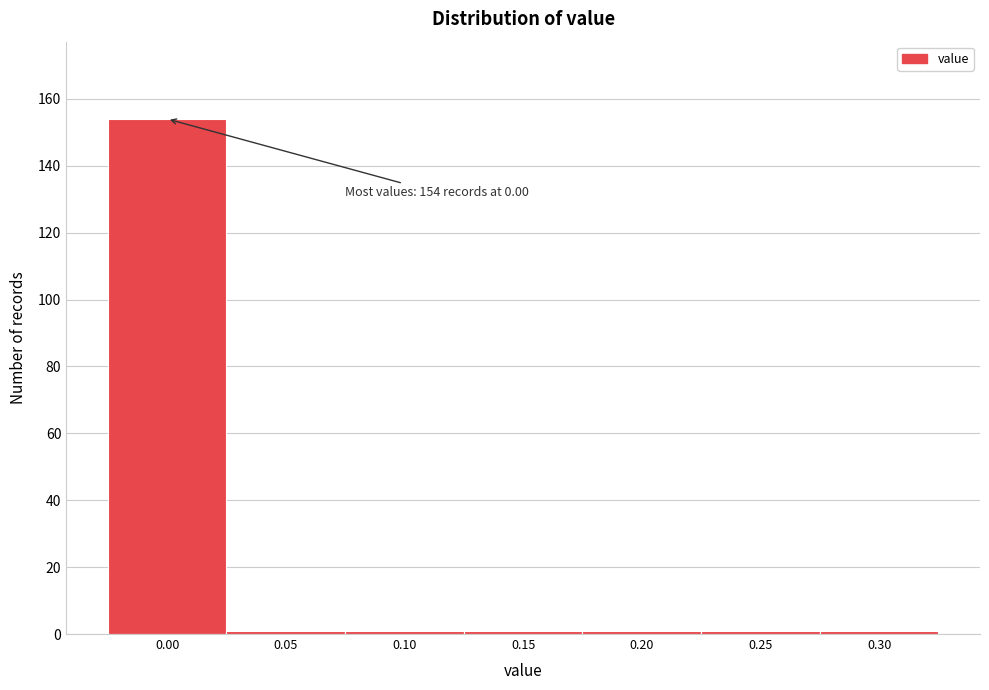

Reading left to right, what are all the values shown in this chart?

154	1	1	1	1	1	1